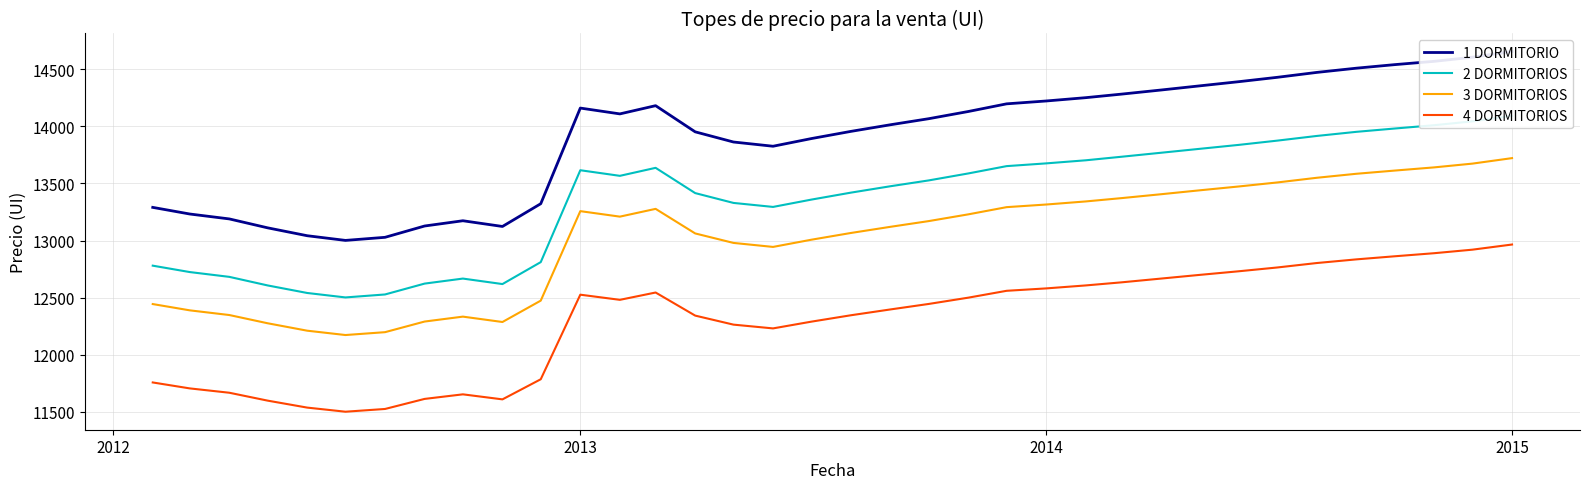

True or false: 2 DORMITORIOS and 1 DORMITORIO intersect in this chart.

False